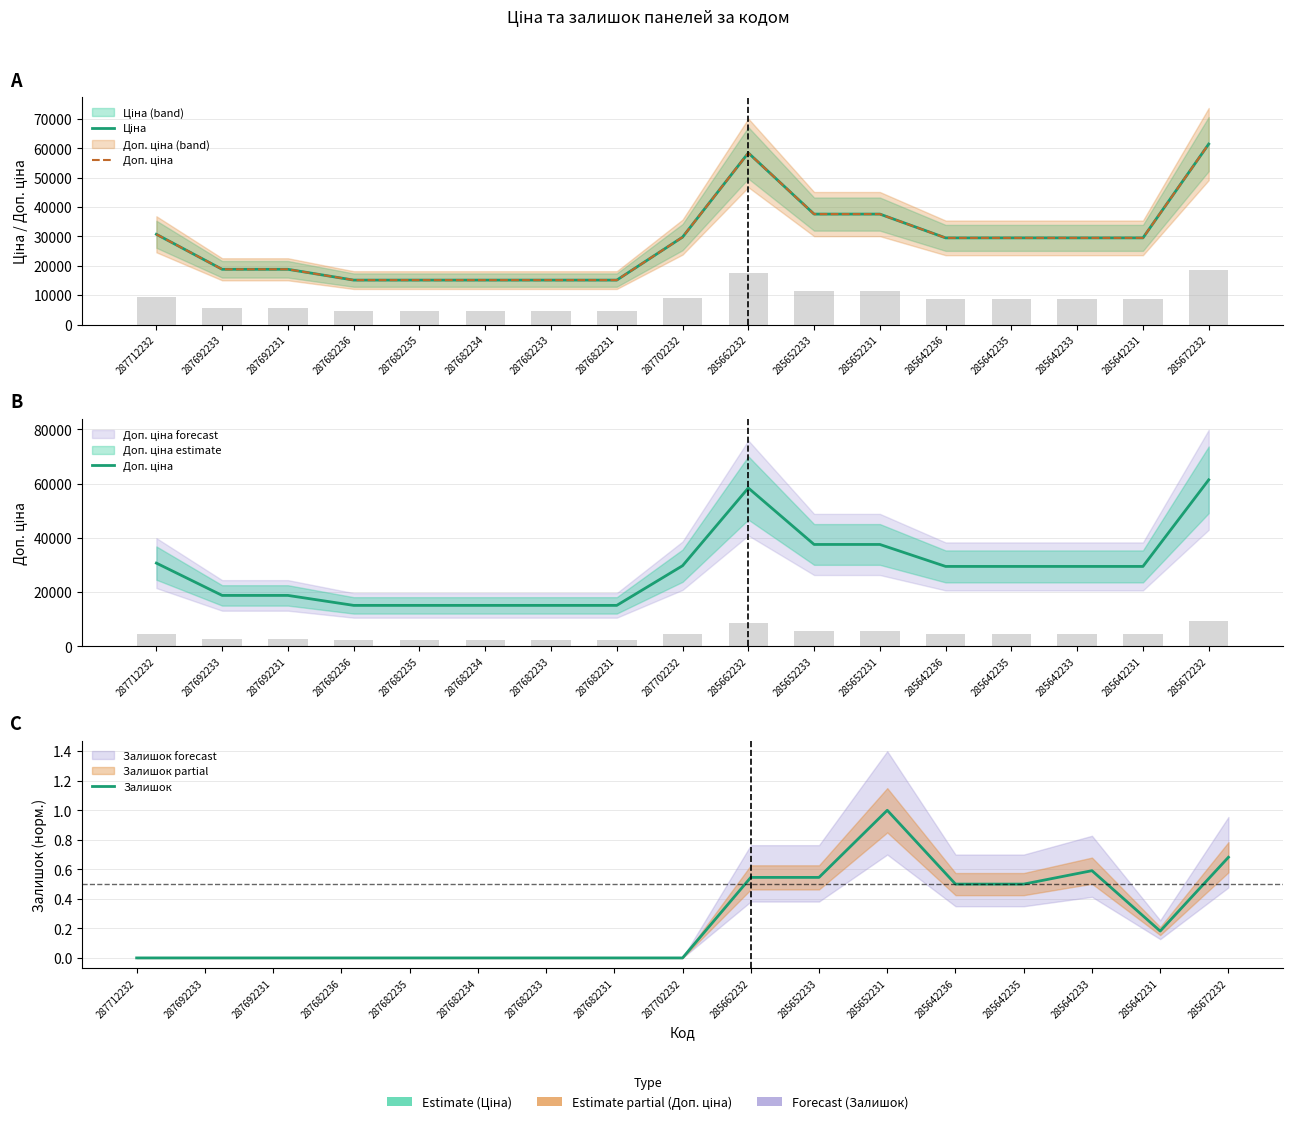

What is the label of the 2nd bar from the right?

285642231